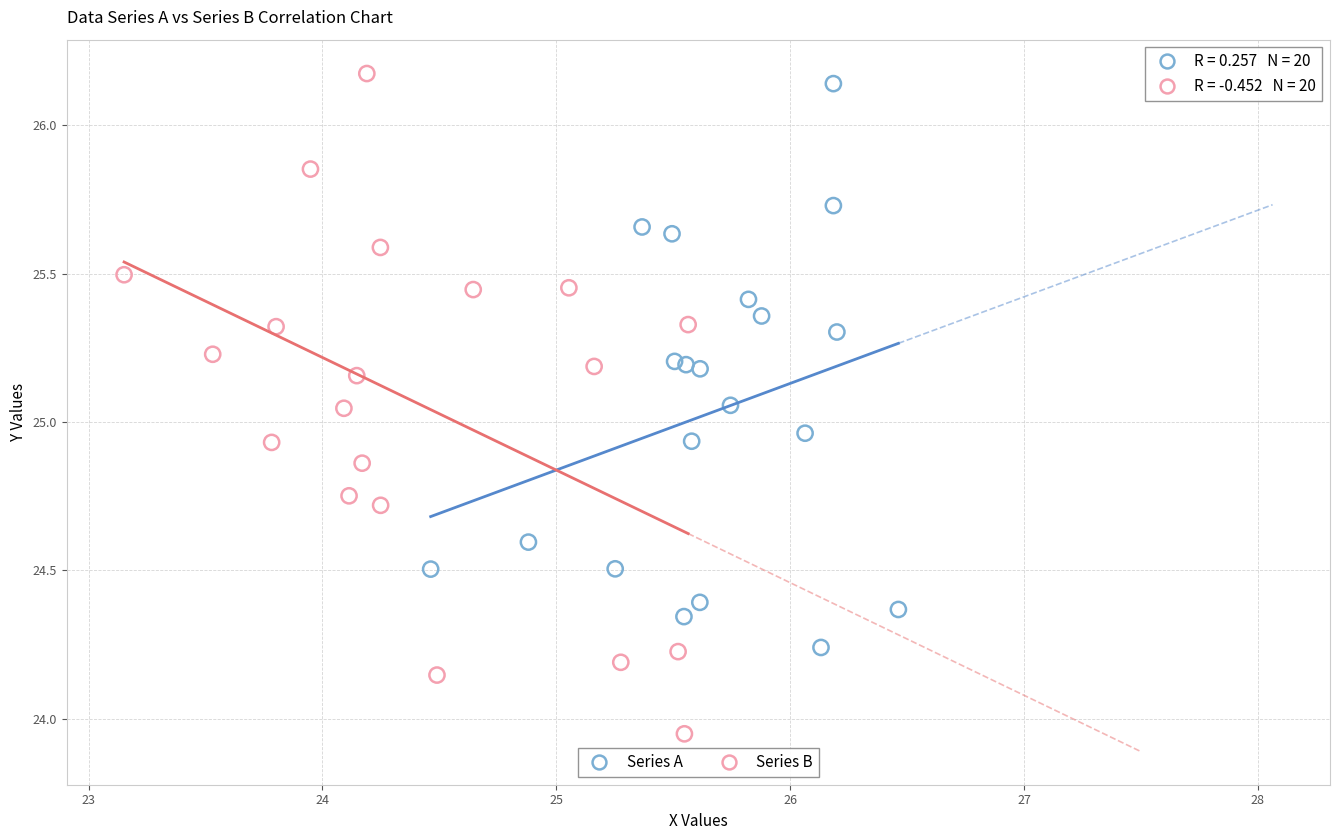

Which series has the largest Y range (max minus min)?

Series B